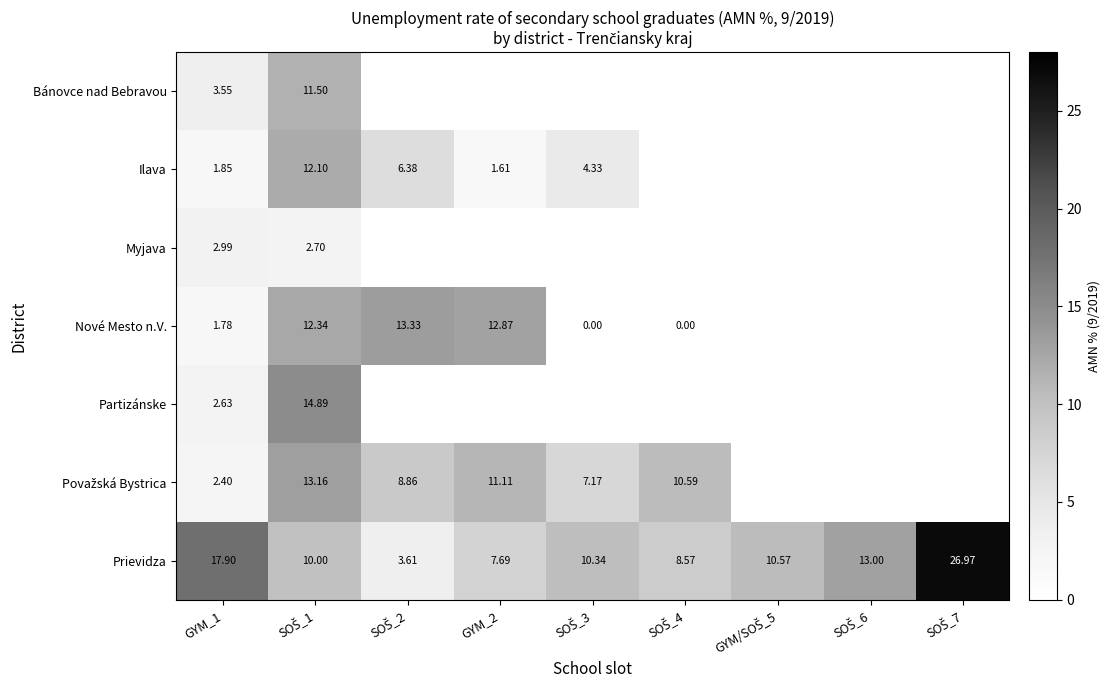

How many series are shown in this chart?

7